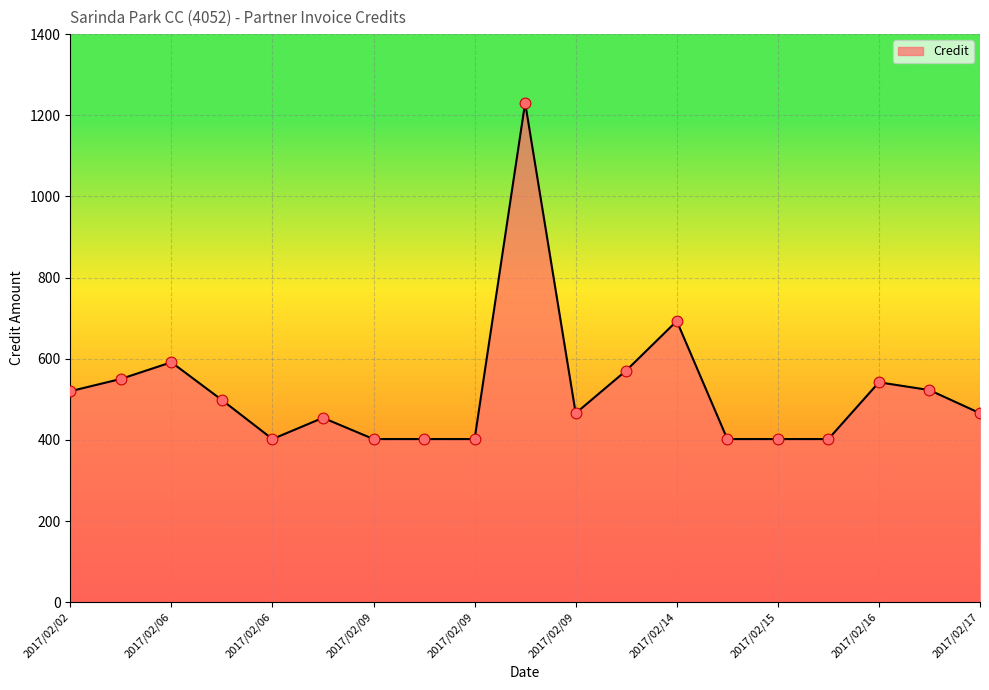

What is the maximum value shown in the chart?

1230.8